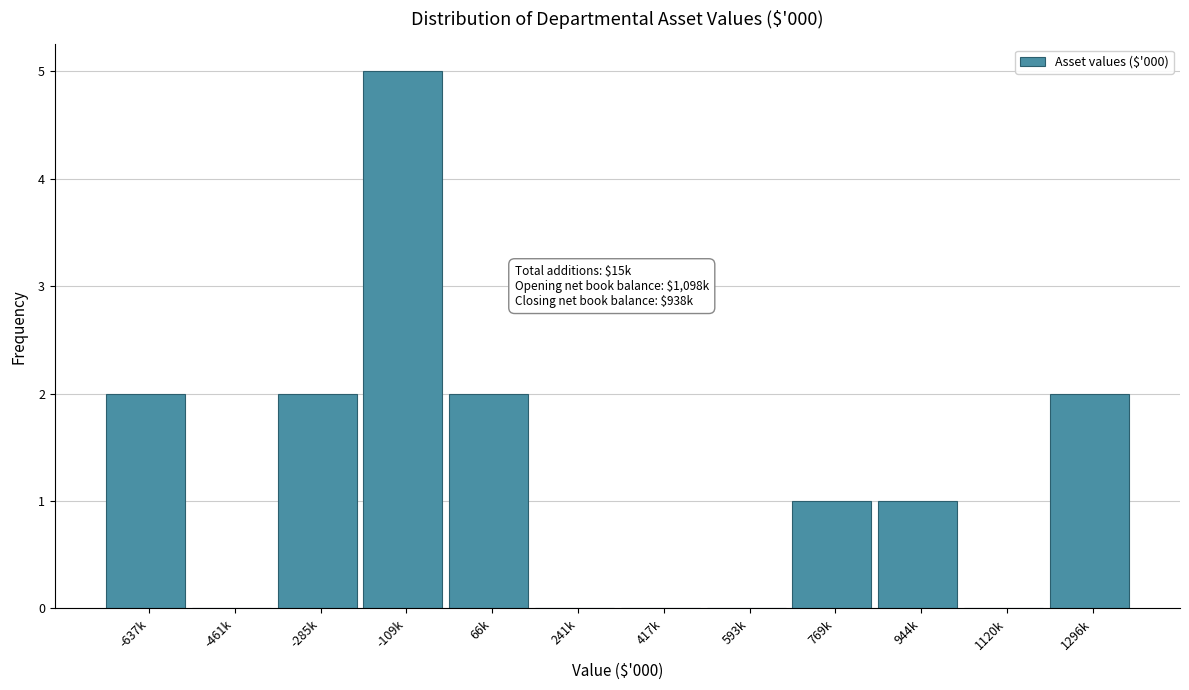

Reading left to right, what are all the values shown in this chart?

-637k=2	-461k=0	-285k=2	-109k=5	66k=2	241k=0	417k=0	593k=0	769k=1	944k=1	1120k=0	1296k=2